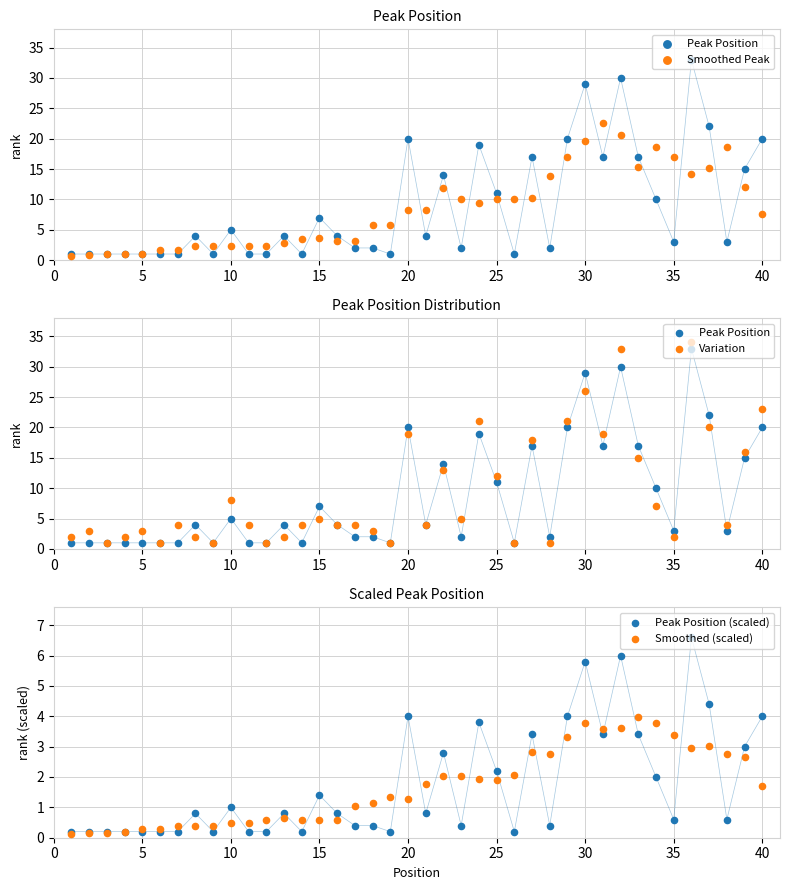

Which series reaches the minimum Y coordinate?

Smoothed (scaled)